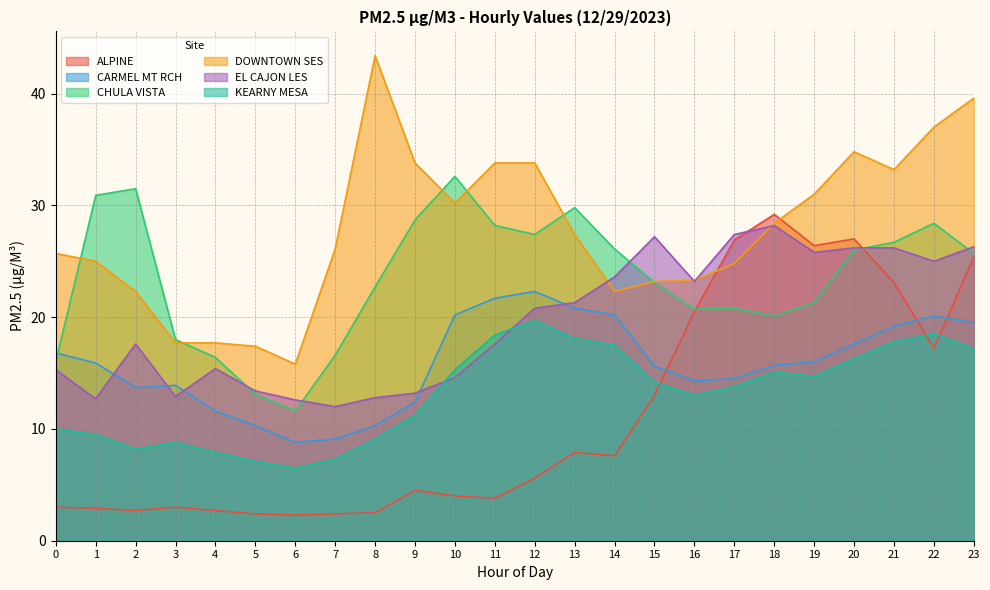

Does the chart have visible grid lines?

Yes